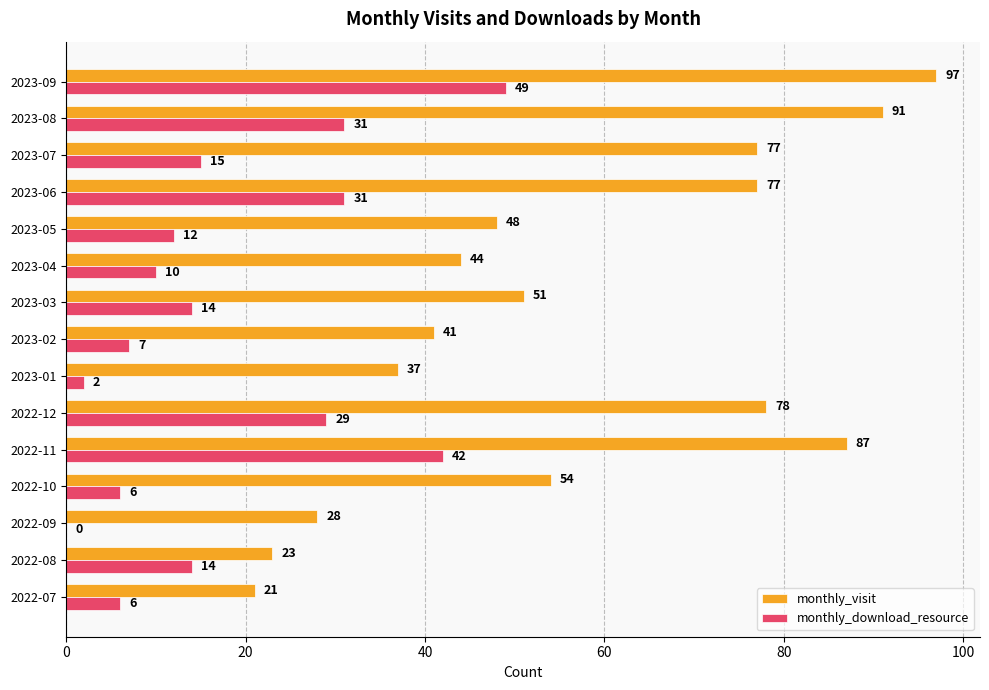

What is the sum of the monthly_visit values at 2023-02 and 2023-08?

132